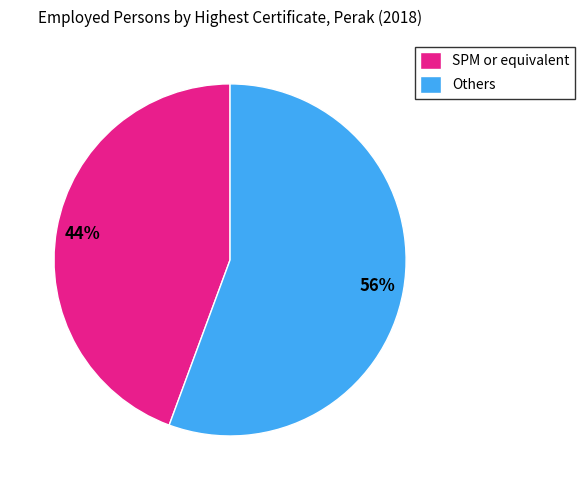

Rank the categories by value from highest to lowest.

Others, SPM or equivalent